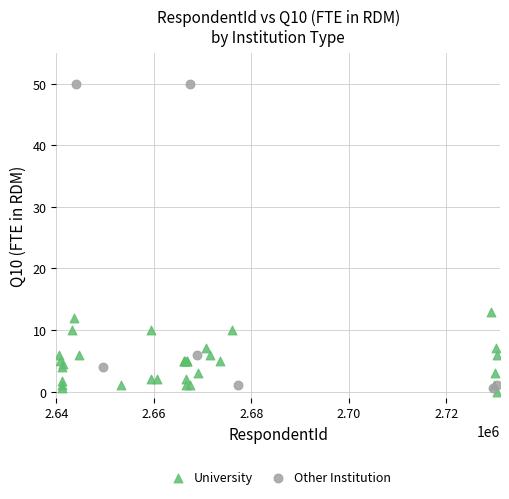

Which series reaches the maximum Y coordinate?

Other Institution